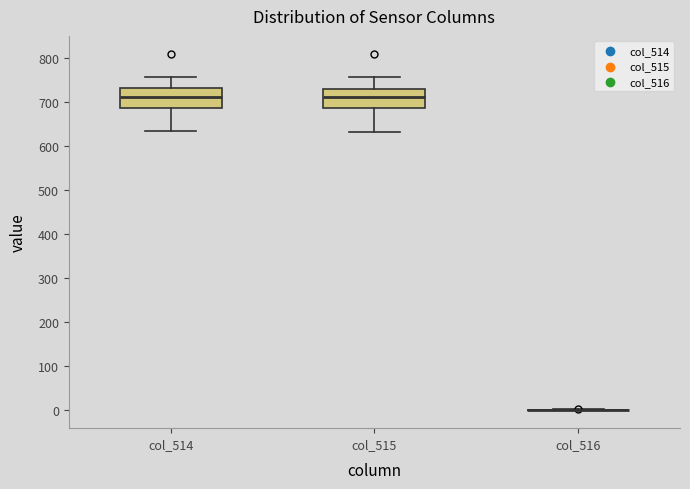

Reading left to right, transcribe this box plot: for each box, give where its median line is, the range the box spans, and where its two whiskers end, as read against the y-axis. The values are not printed on the chart, so give them approximately, as read against the axis.

col_514: median 710, box 690 to 730, whiskers 630 to 760
col_515: median 710, box 690 to 730, whiskers 630 to 760
col_516: box collapsed to a line at 0, whiskers 0 to 0